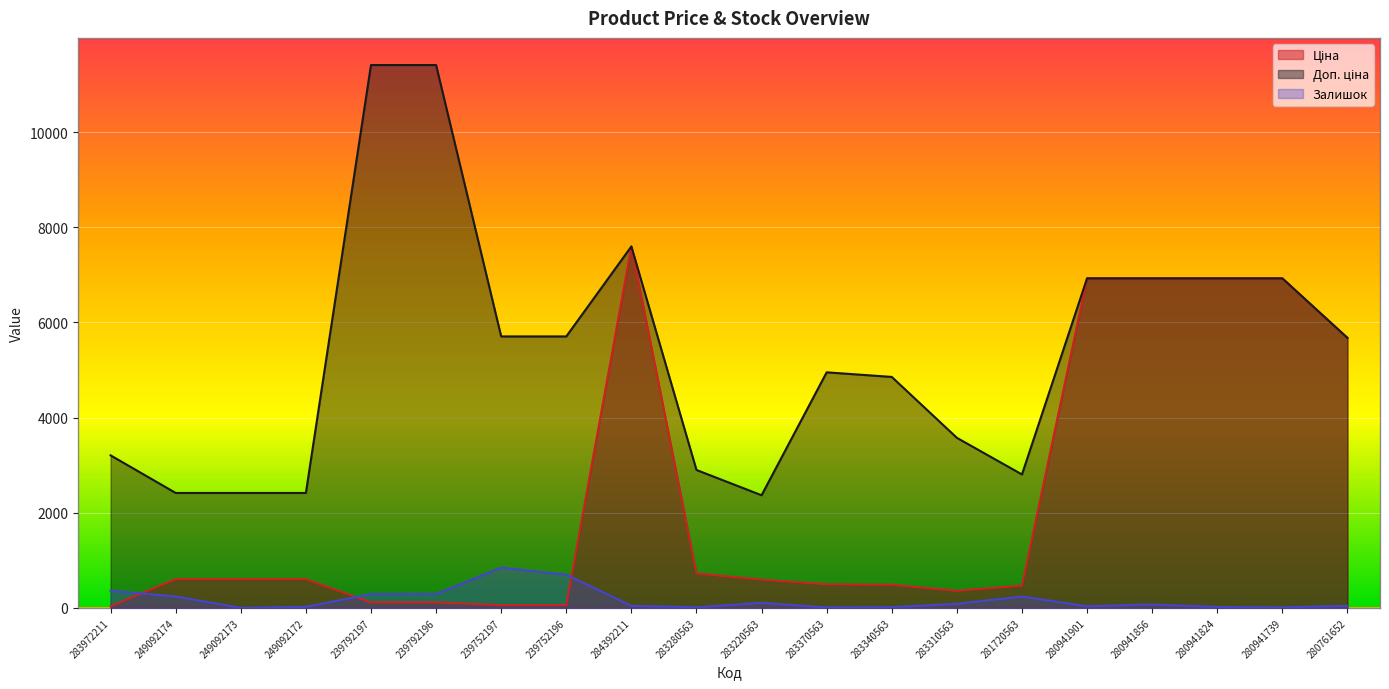

Does the chart display data point markers on the line(s)?

No